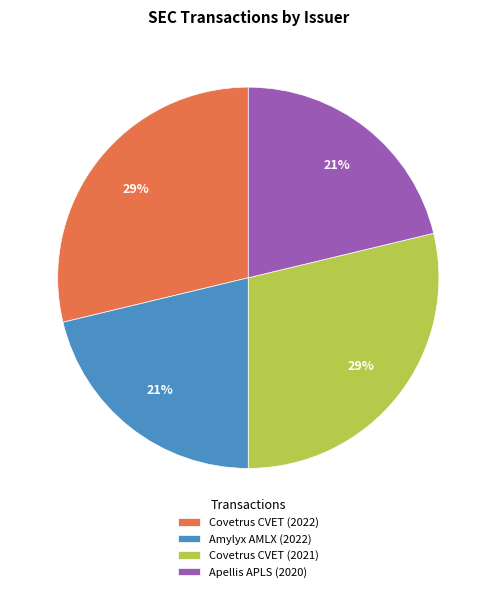

Does Covetrus CVET (2021) represent more than half of the total?

No